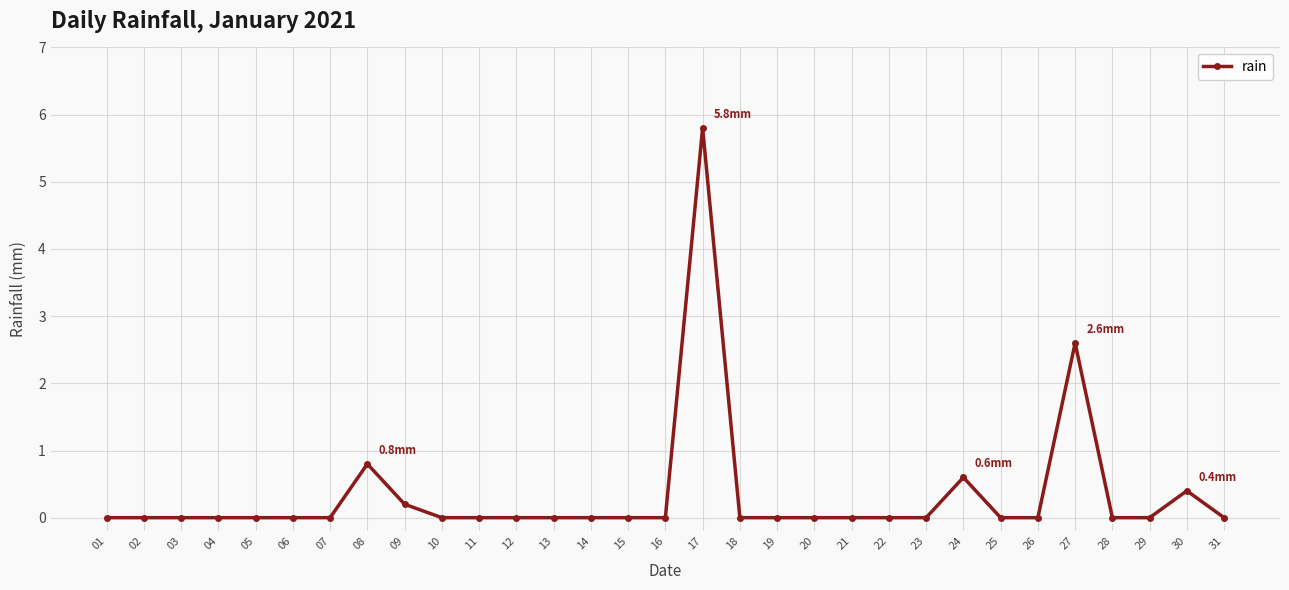

Which label corresponds to the largest value in the chart?

17